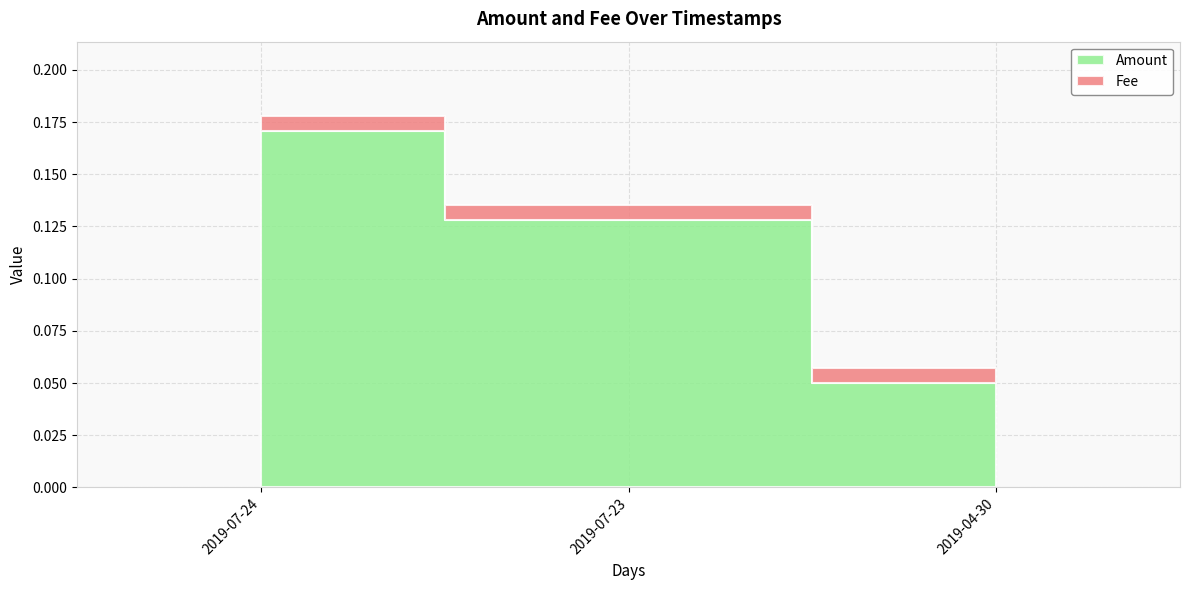

How many Amount values are between 0 and 1?

3